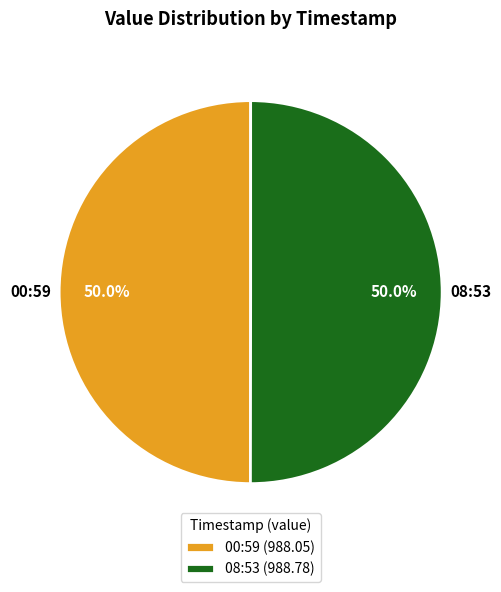

Is the sum of 00:59 (988.05) and 08:53 (988.78) greater than half?

Yes